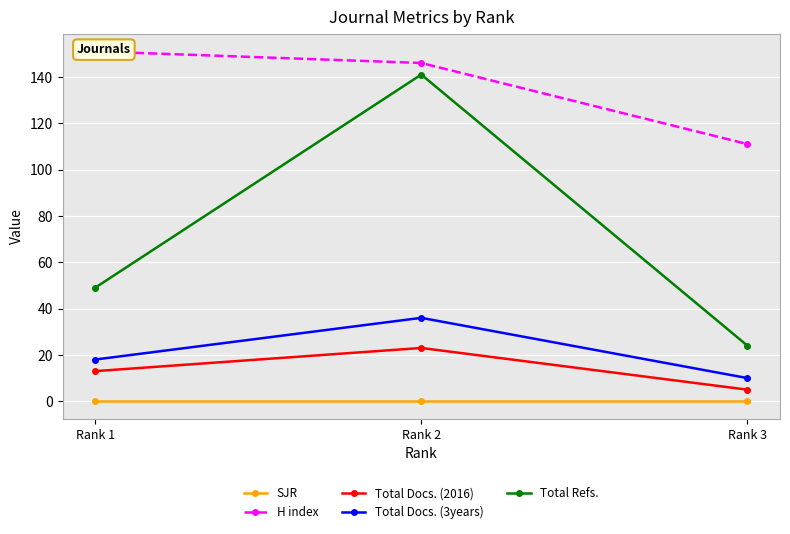

What is the value of the Total Refs. point at the 3rd from the left?

24